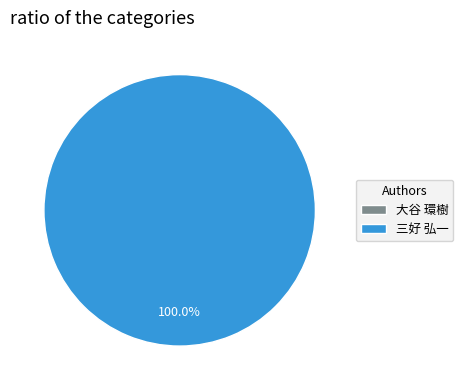

Count the number of slices in the pie.

2